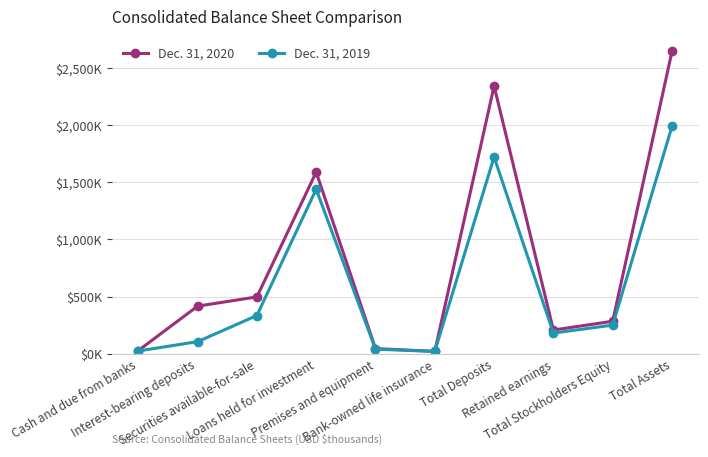

What position from the left is Premises and equipment?

5